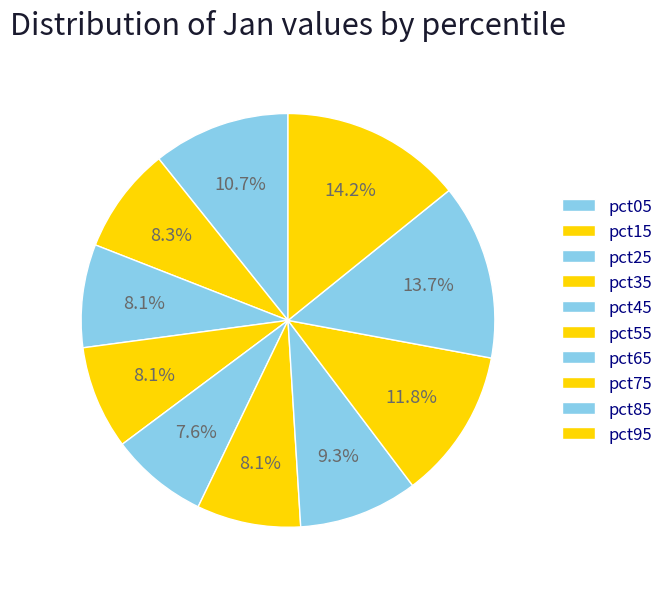

Is it true that pct35 is 17% of the pie?

False